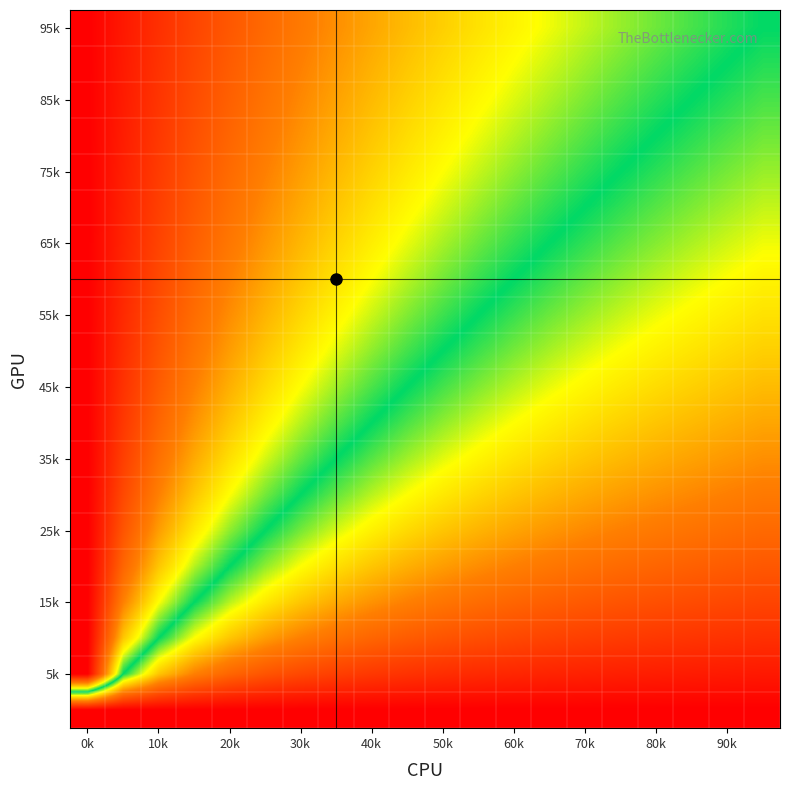

At how many categories does at least one series exceed 0?

20